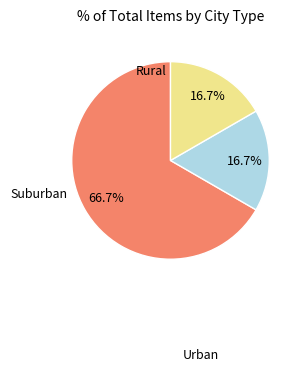

Is there any slice that represents more than half of the pie?

Yes